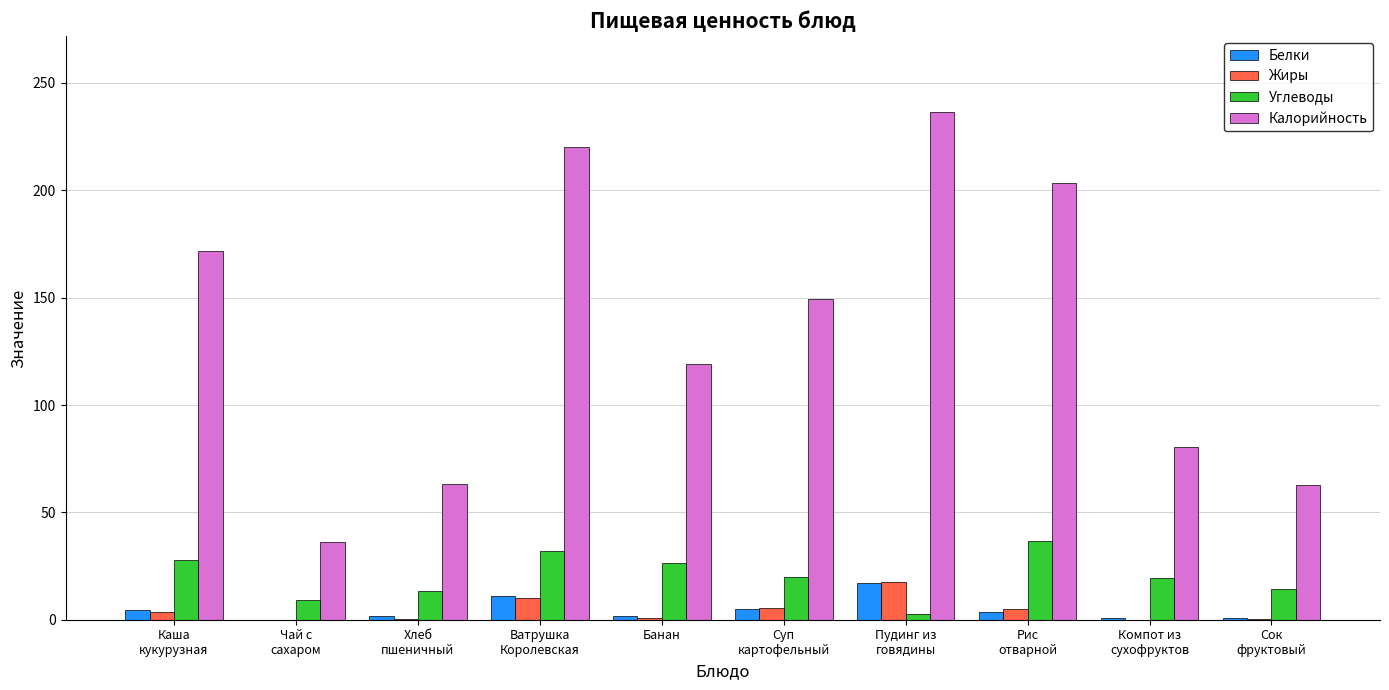

What is the highest value of the Жиры series?

17.6